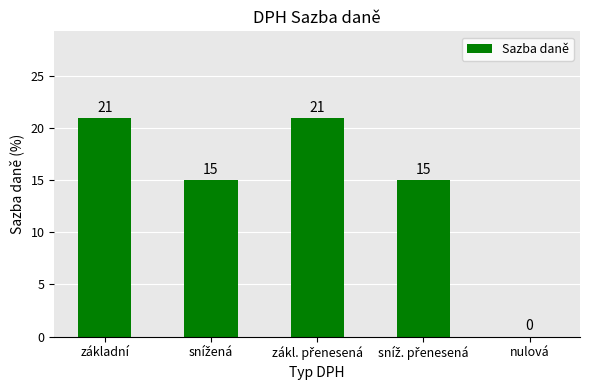

Where does the data first go above 15?

základní